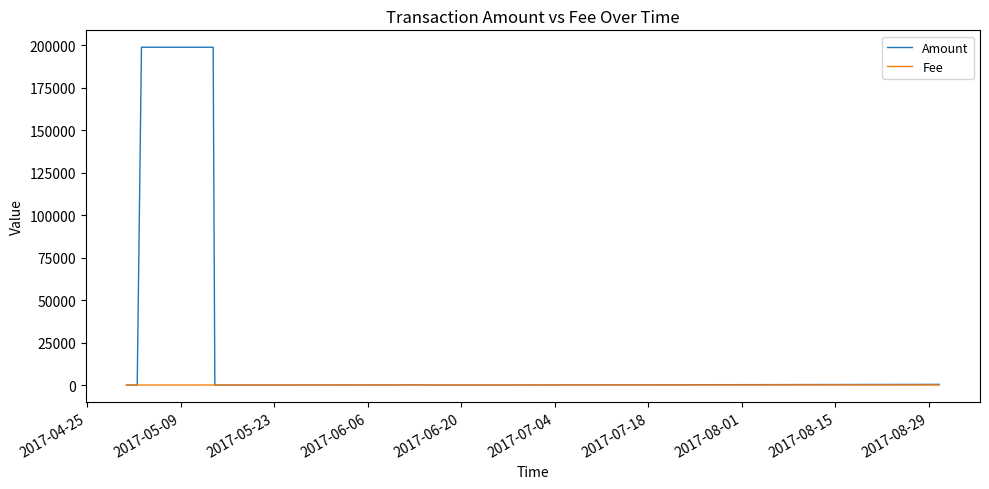

Which series has the largest total across all categories?

Amount